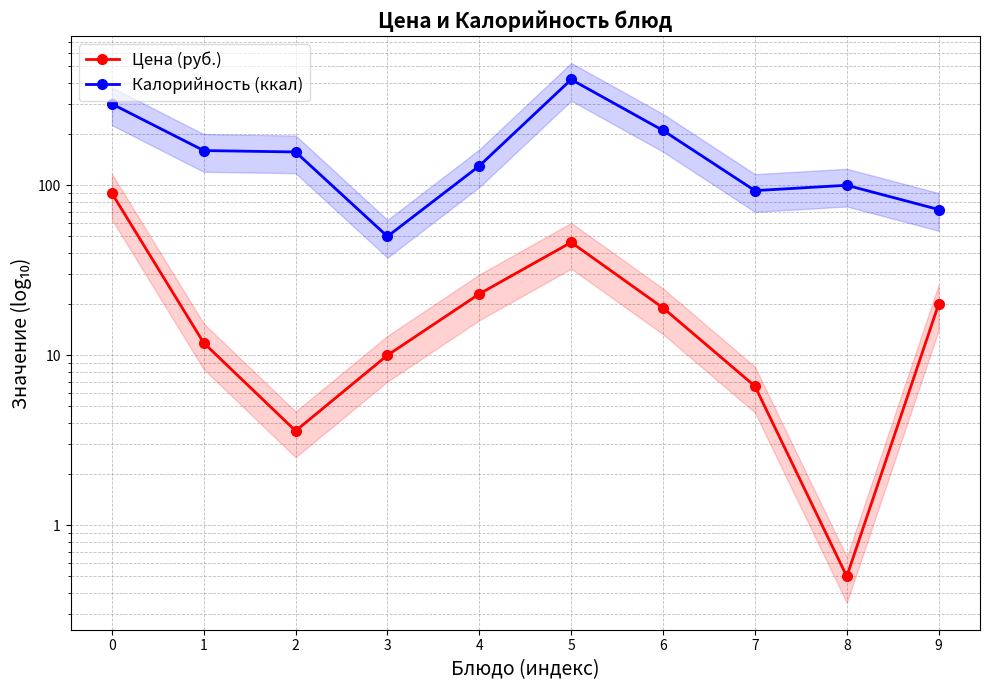

How many values in the Цена (руб.) series are below 18?

5